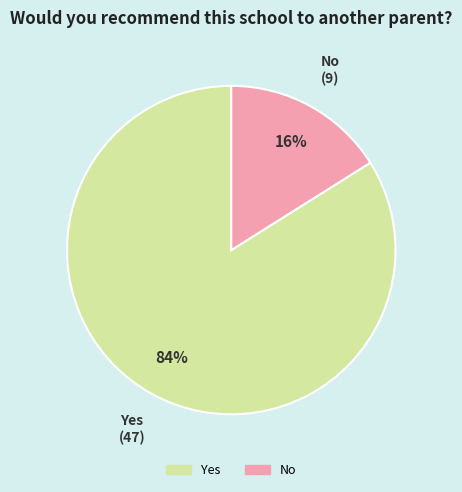

What percentage is the Yes slice, to the nearest percent?

84%